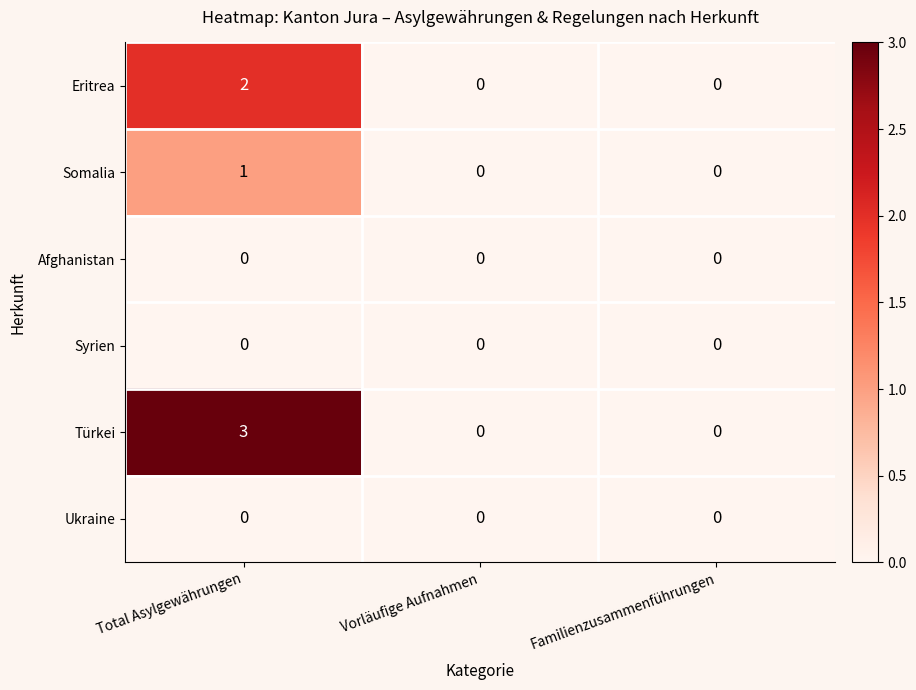

Count the Somalia values in the range 0 to 1.

3